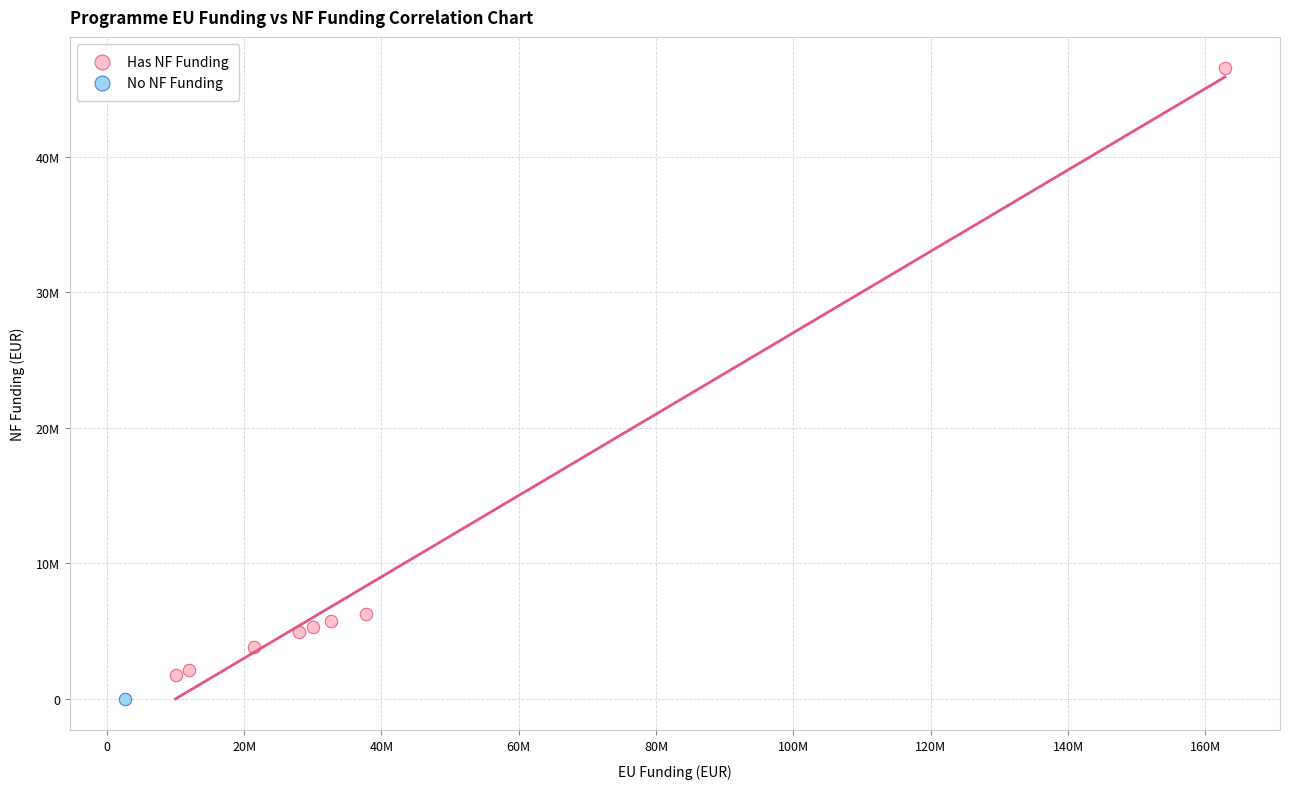

What are all the series names shown in the legend?

Has NF Funding, No NF Funding